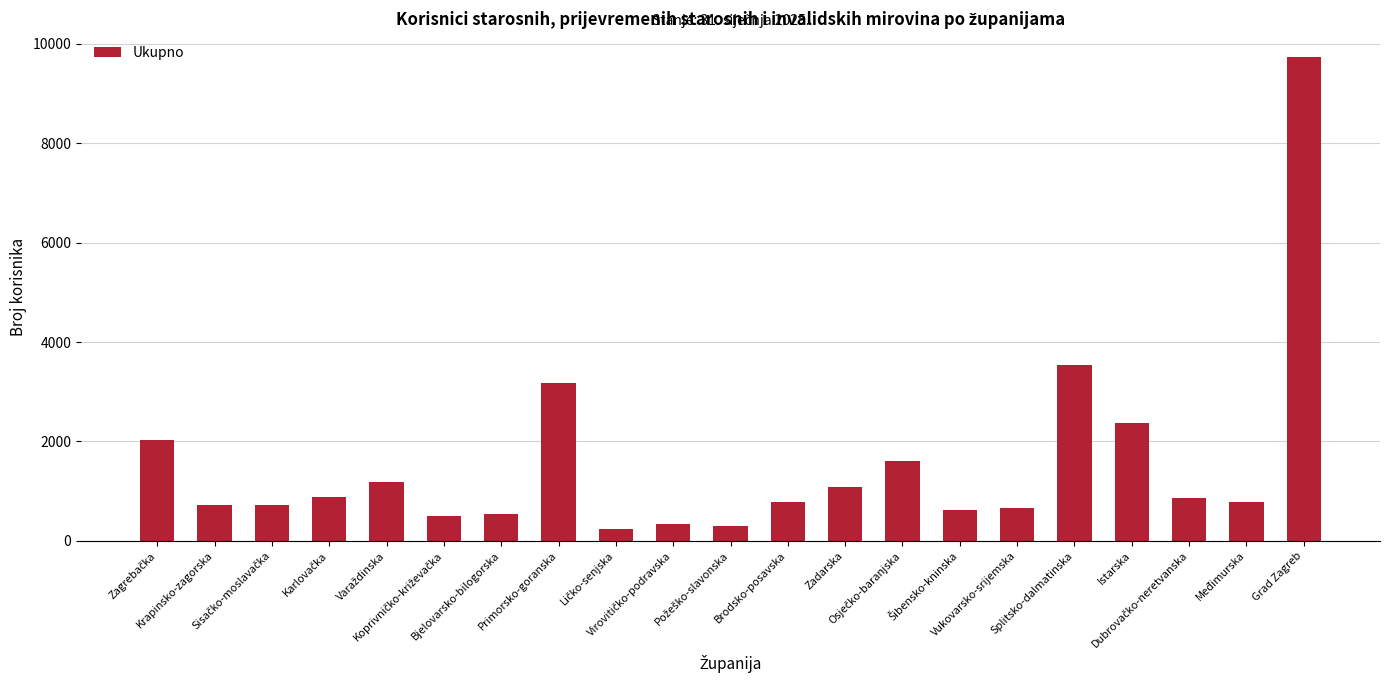

What position from the right is Vukovarsko-srijemska?

6